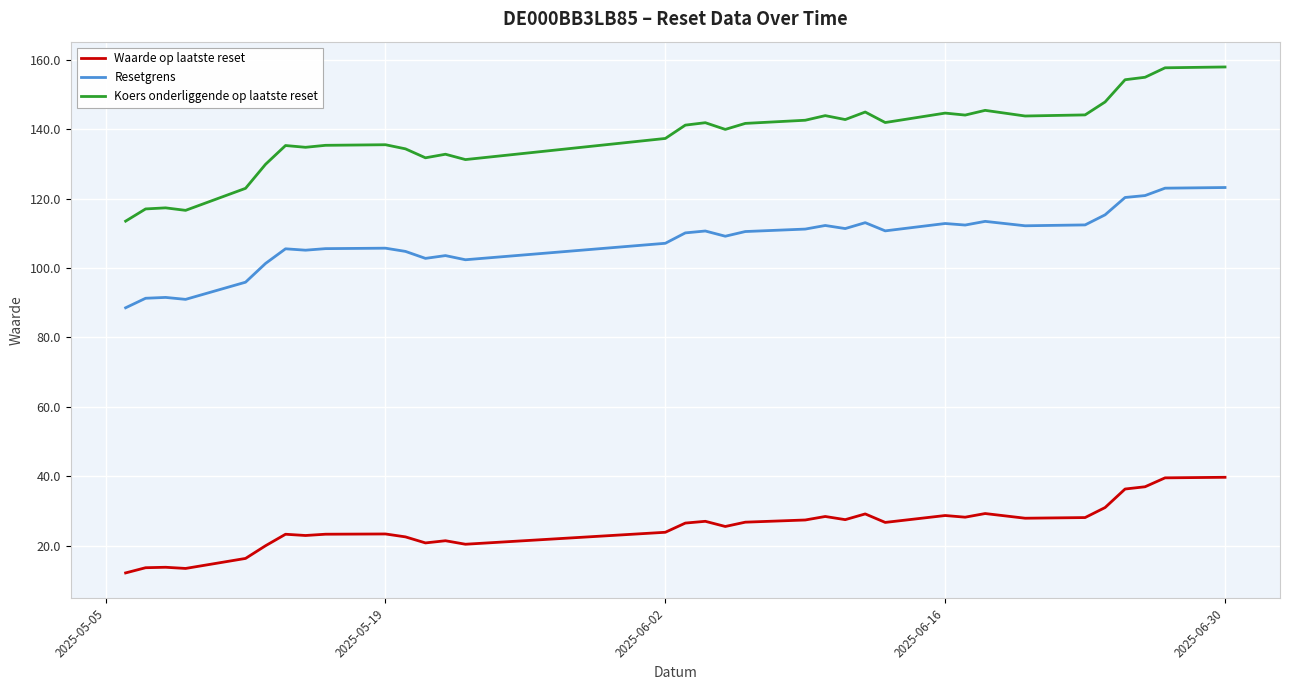

Which series has the largest total across all categories?

Koers onderliggende op laatste reset